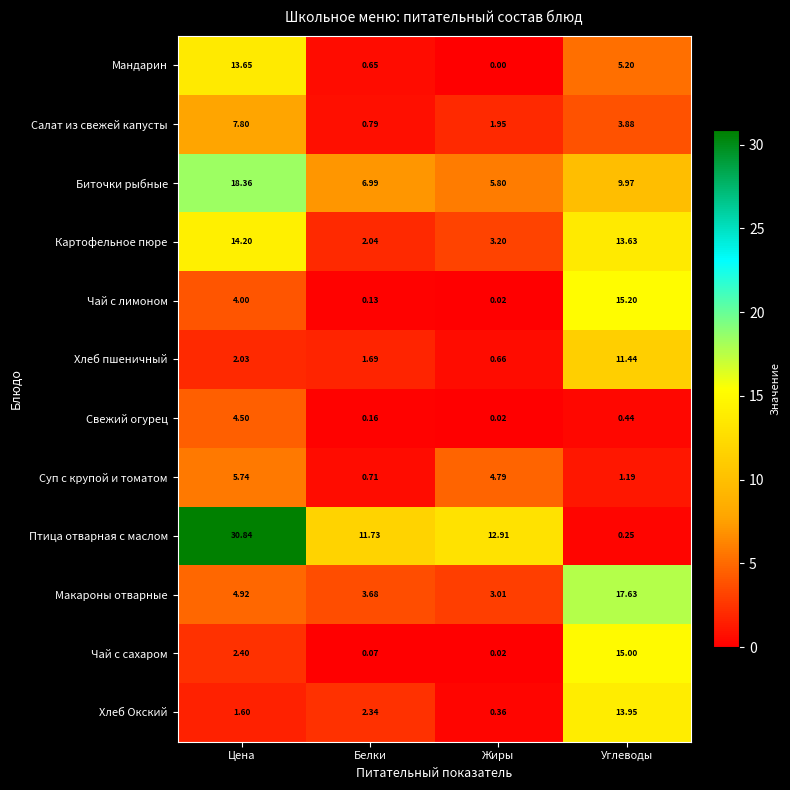

At how many categories does at least one series exceed 20?

1